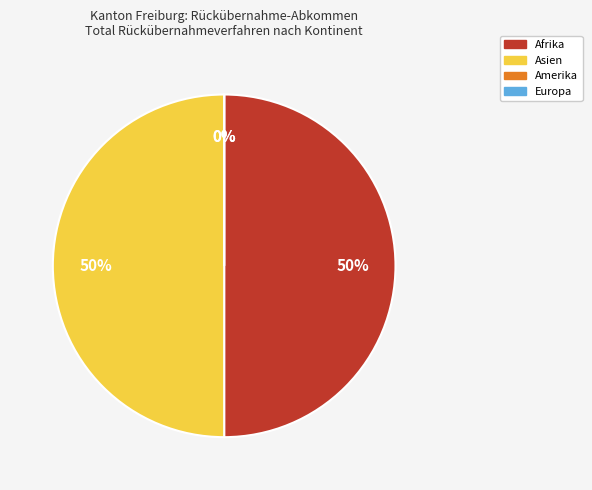

To the nearest percent, what is the difference between the Asien and Europa slice percentages?

50%